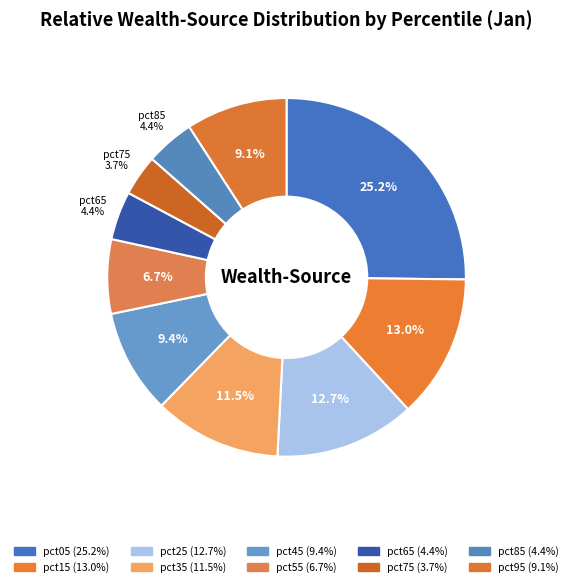

Count the number of slices in the pie.

10